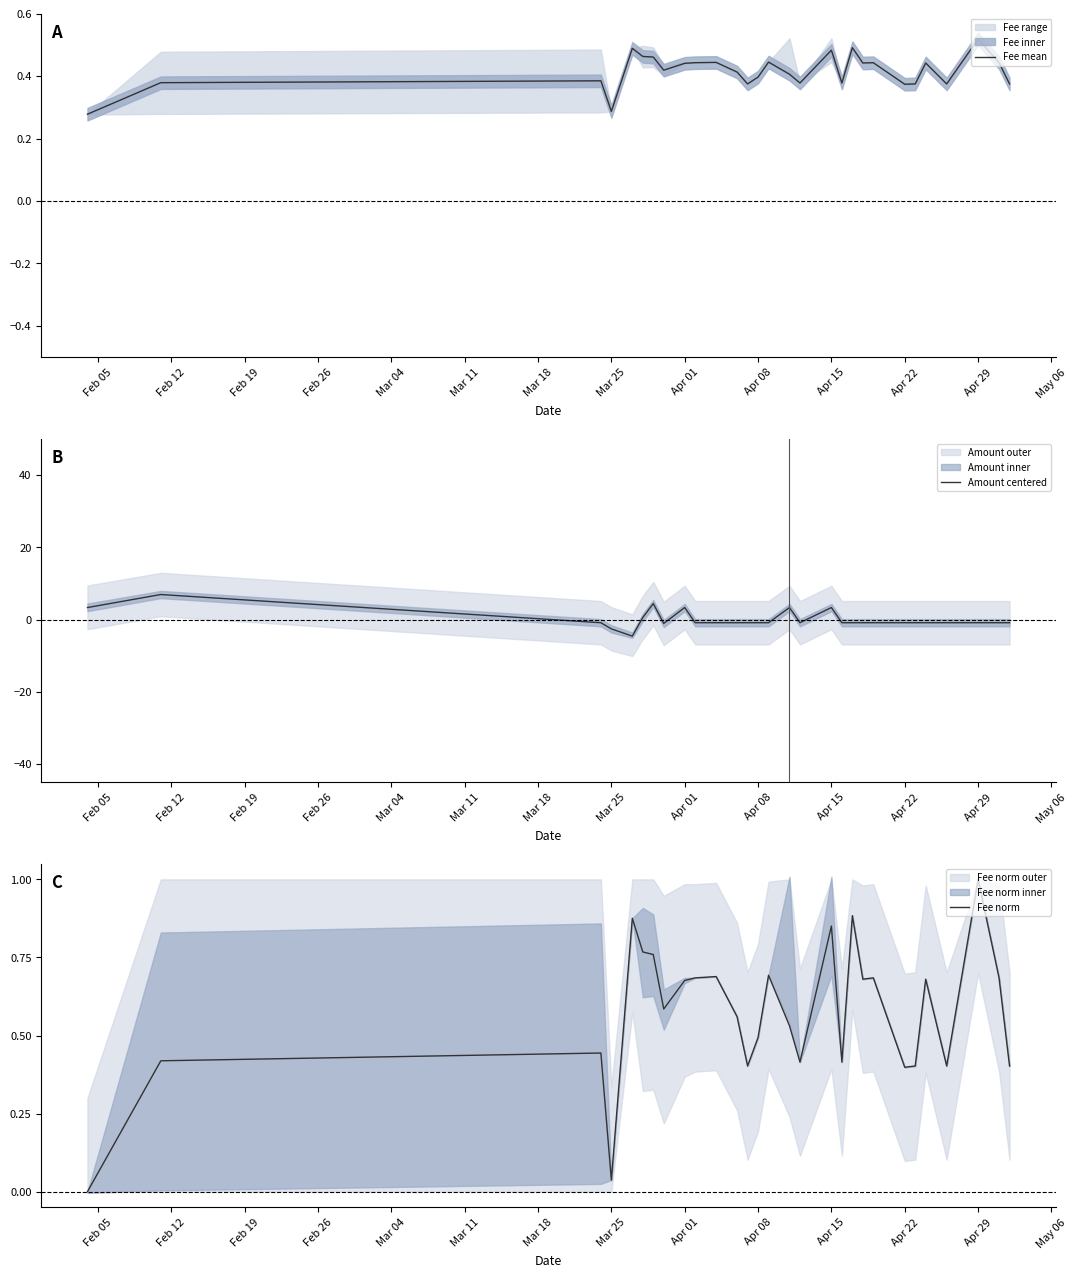

Which series has the largest total across all categories?

Fee norm